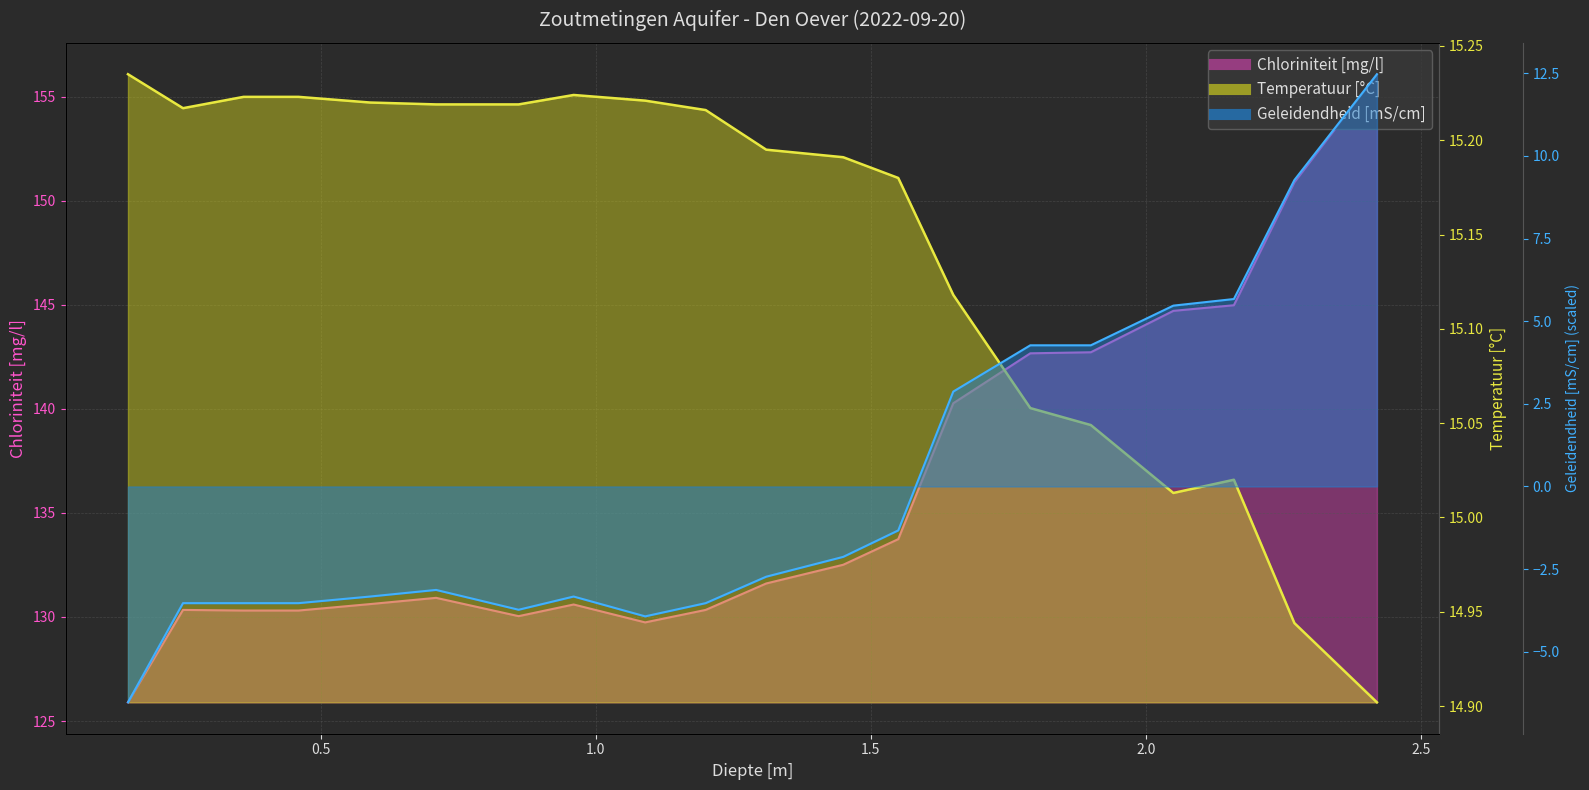

At which category does the chart reach its peak across all series?

2.42